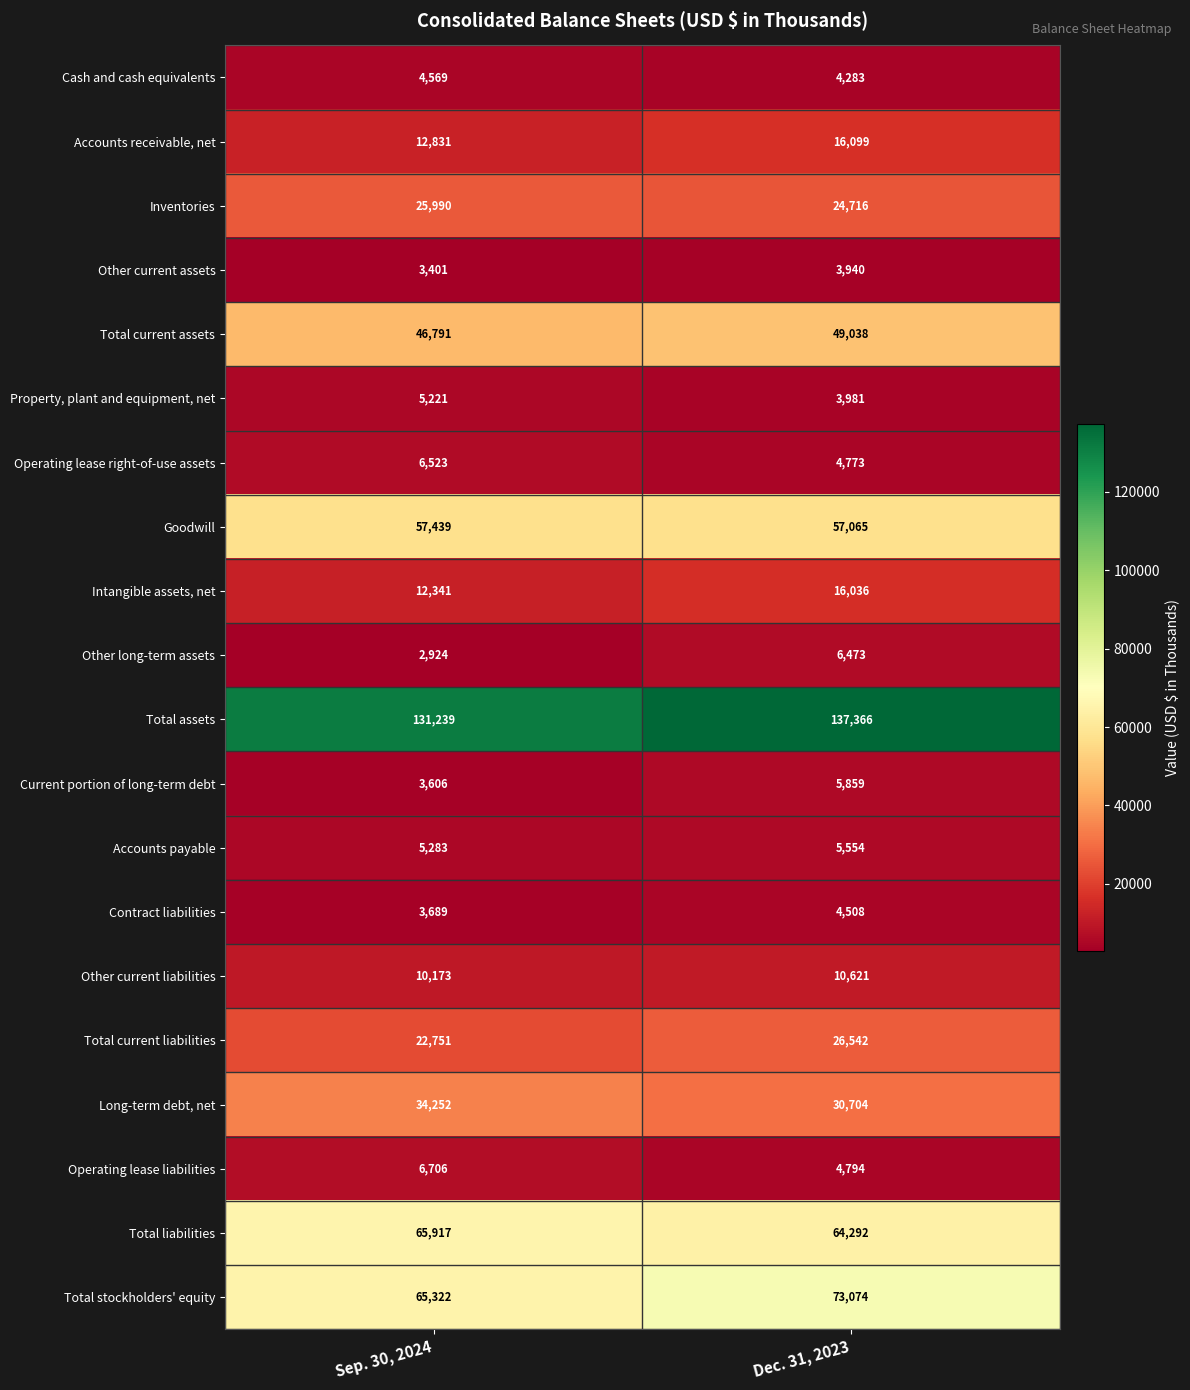

Which series has the largest range (max minus min)?

Total stockholders' equity